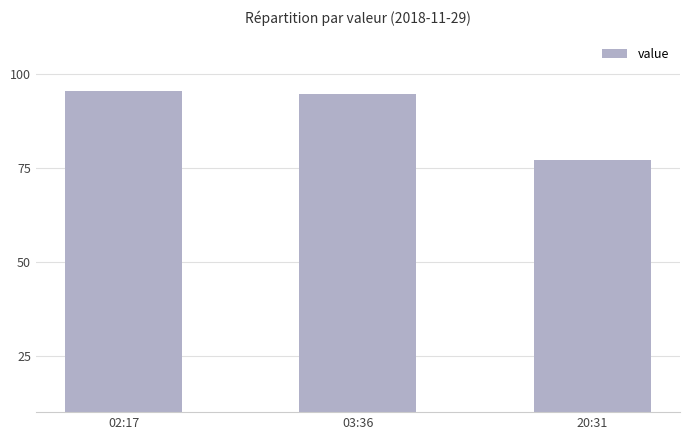

The value at 03:36 is 94.6. True or false?

True